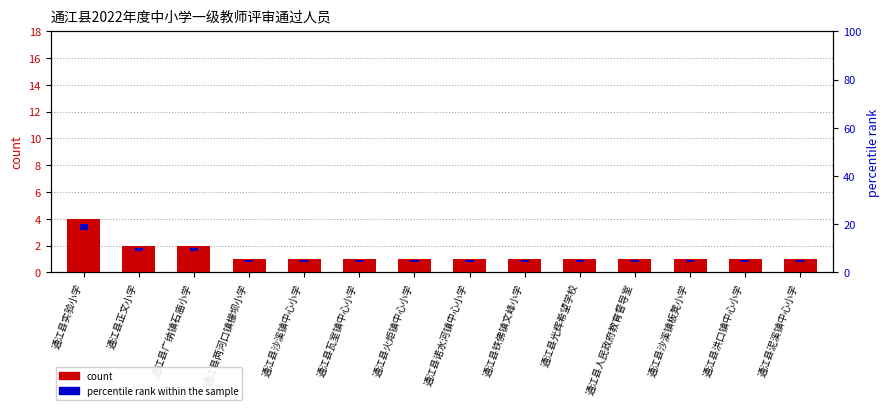

Reading right to left, list all the values displayed in this chart.

1	1	1	1	1	1	1	1	1	1	1	2	2	4